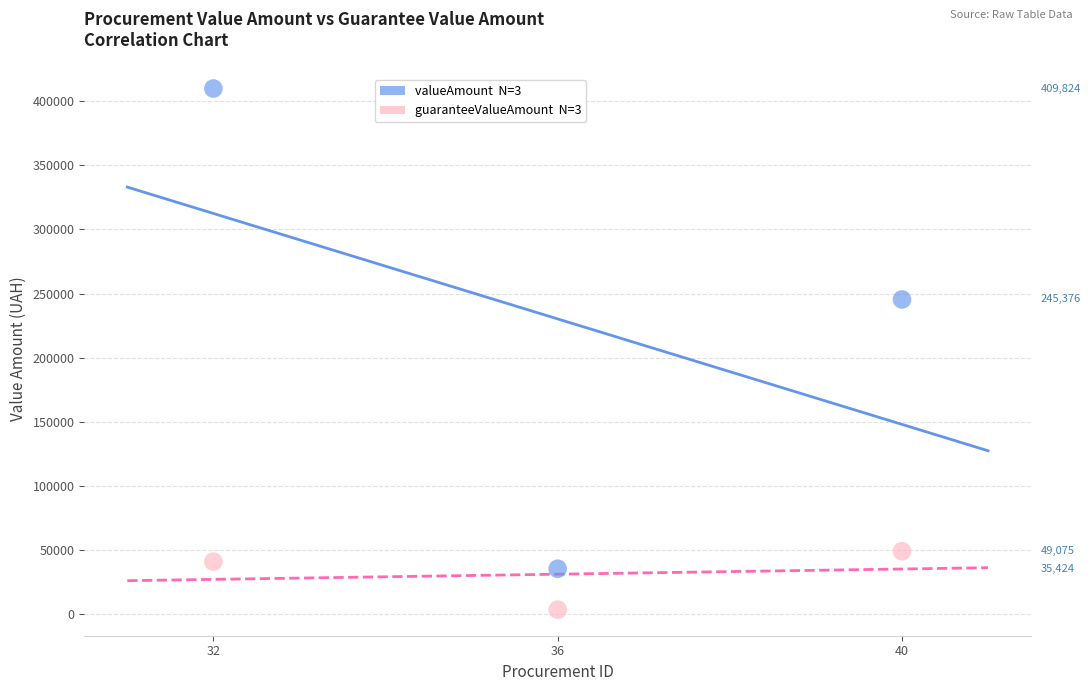

Across all data points, what is the range of X values (max minus min)?

8.0